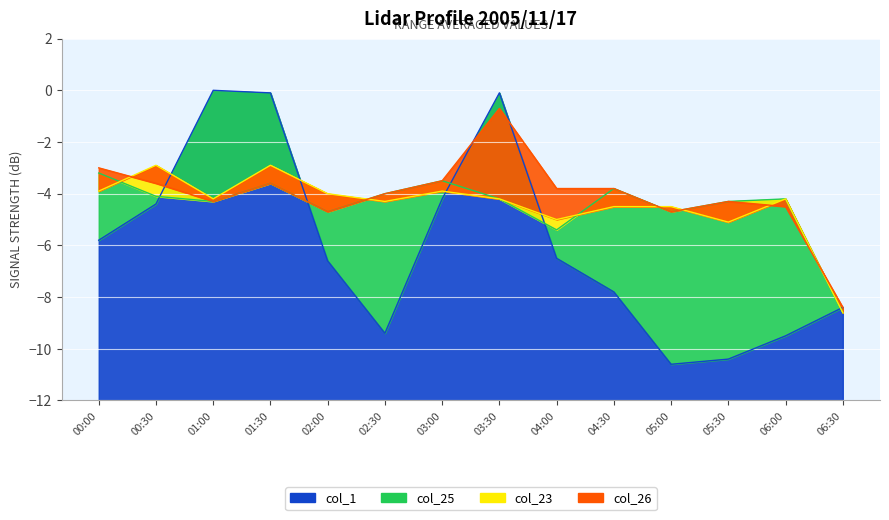

Which label corresponds to the largest value in the chart?

01:00